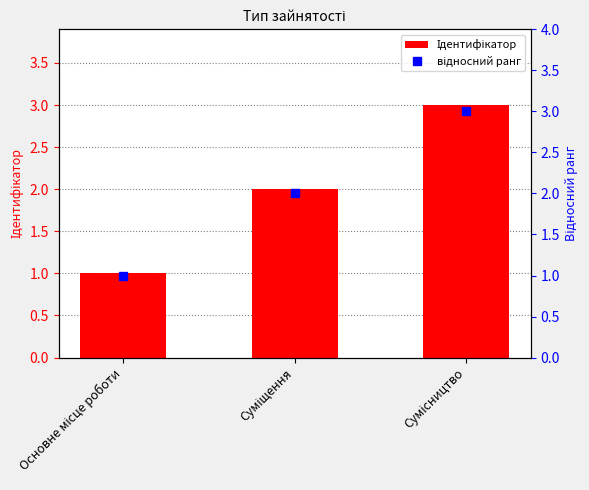

At which label is Ідентифікатор closest to 2?

Суміщення